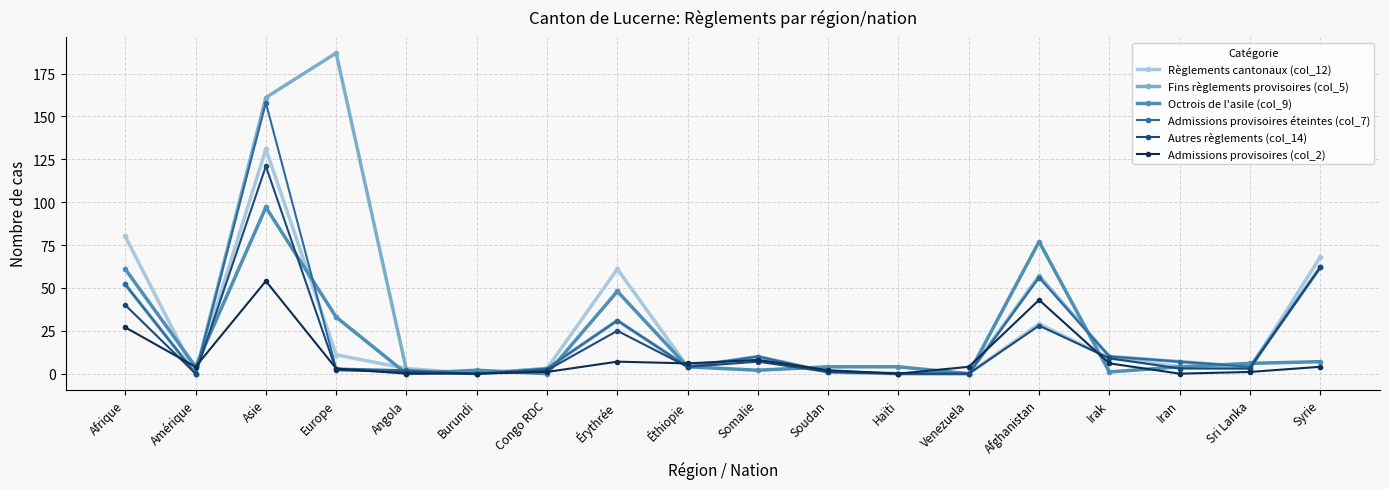

What position from the right is Venezuela?

6